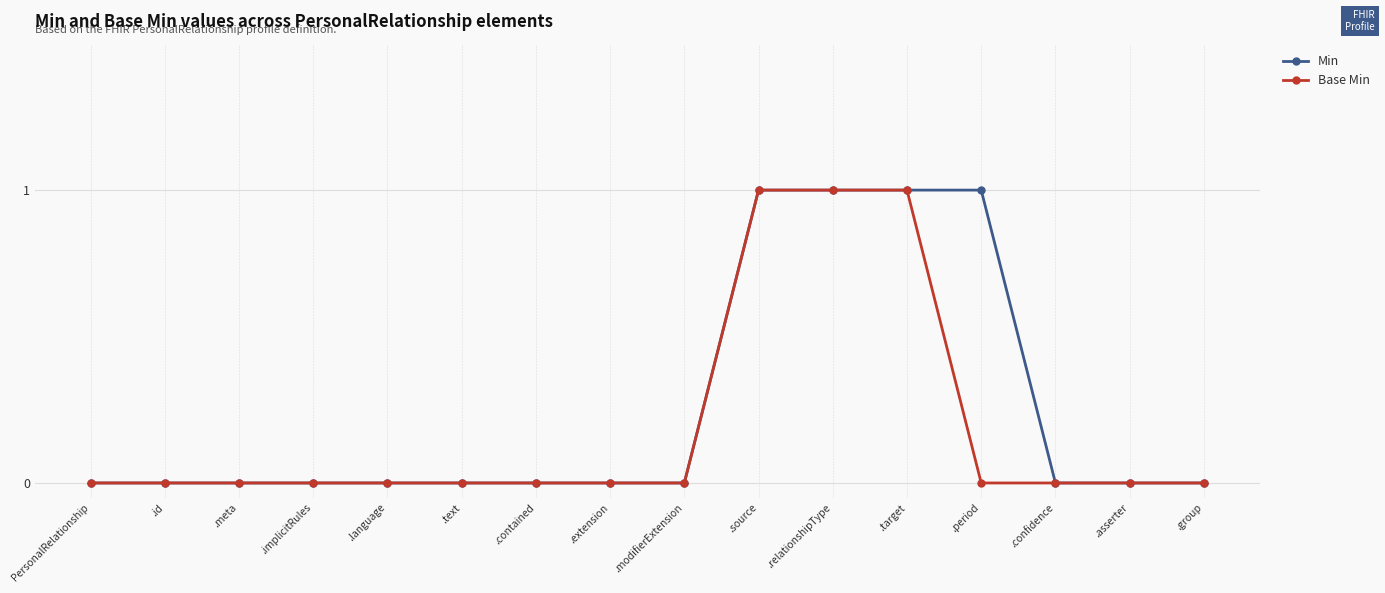

Is the value of Base Min at PersonalRelationship greater than the value of Min at .period?

No